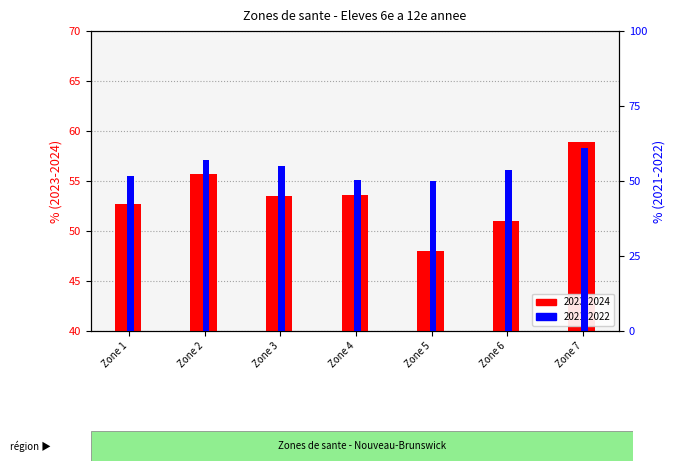

What is the value of the 2021-2022 bar at the 3rd from the left?

55.1